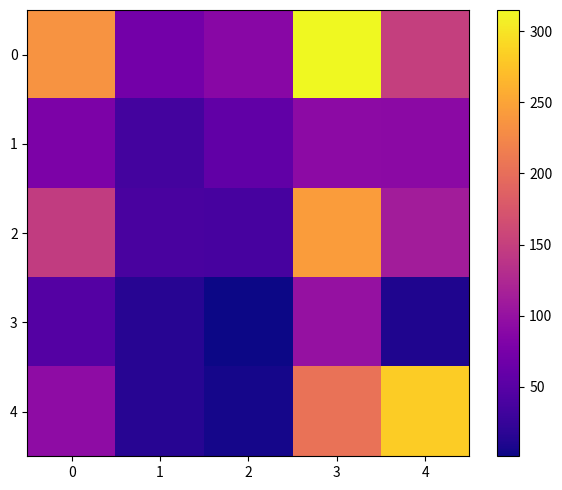

What is the total value across all series at 2?

188.8